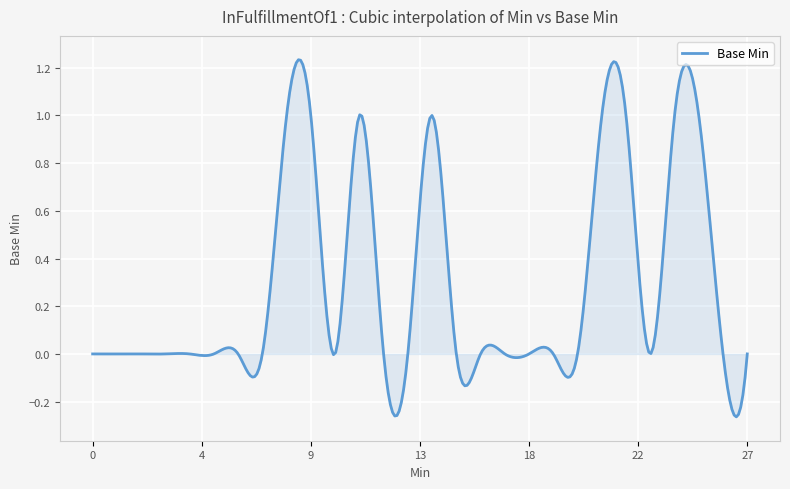

What is the difference between the maximum and minimum values?

1.5